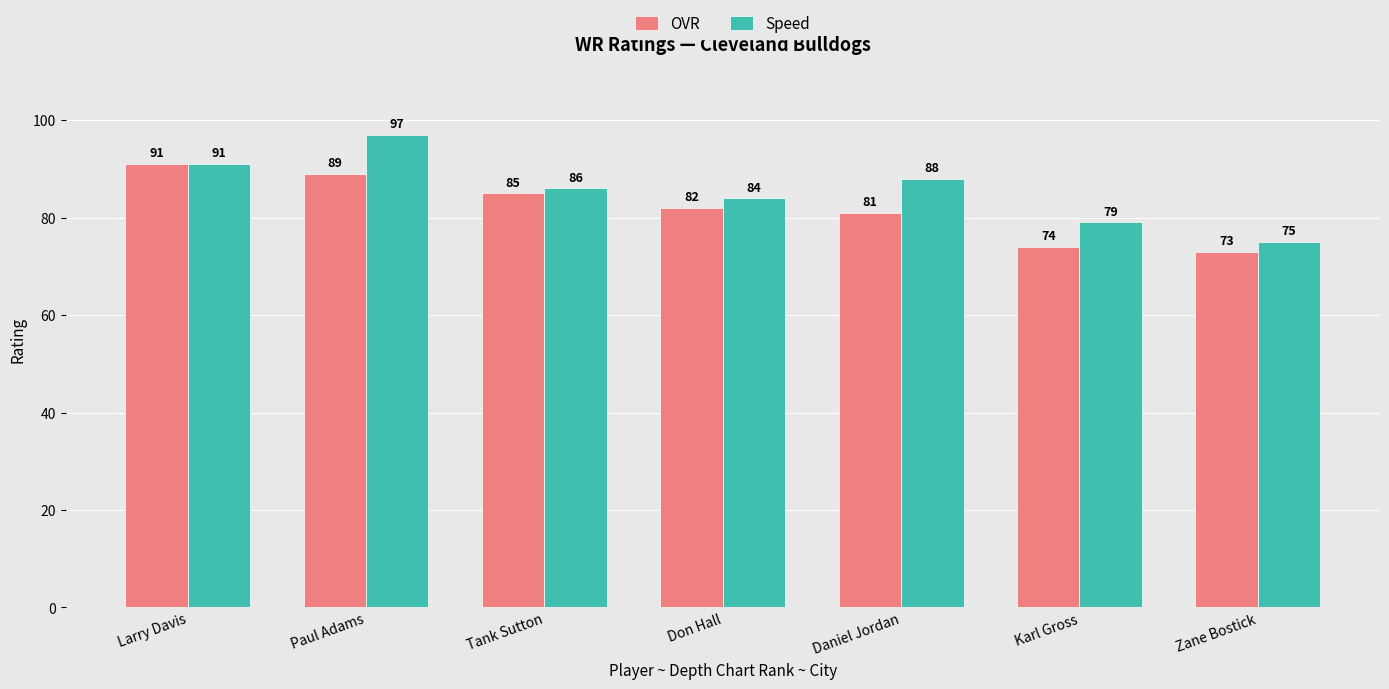

How many data points in Speed are less than 86?

3